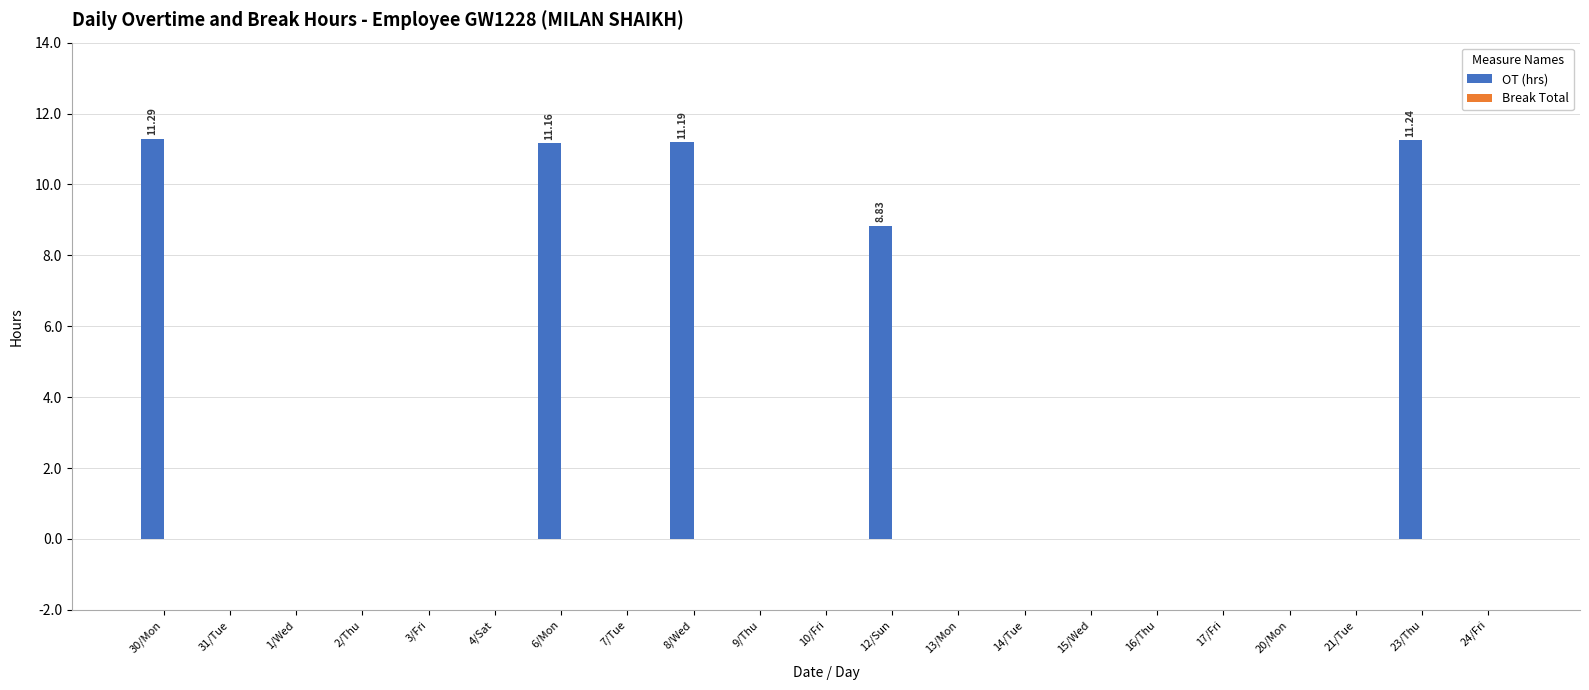

How many categories are shown in the chart?

21